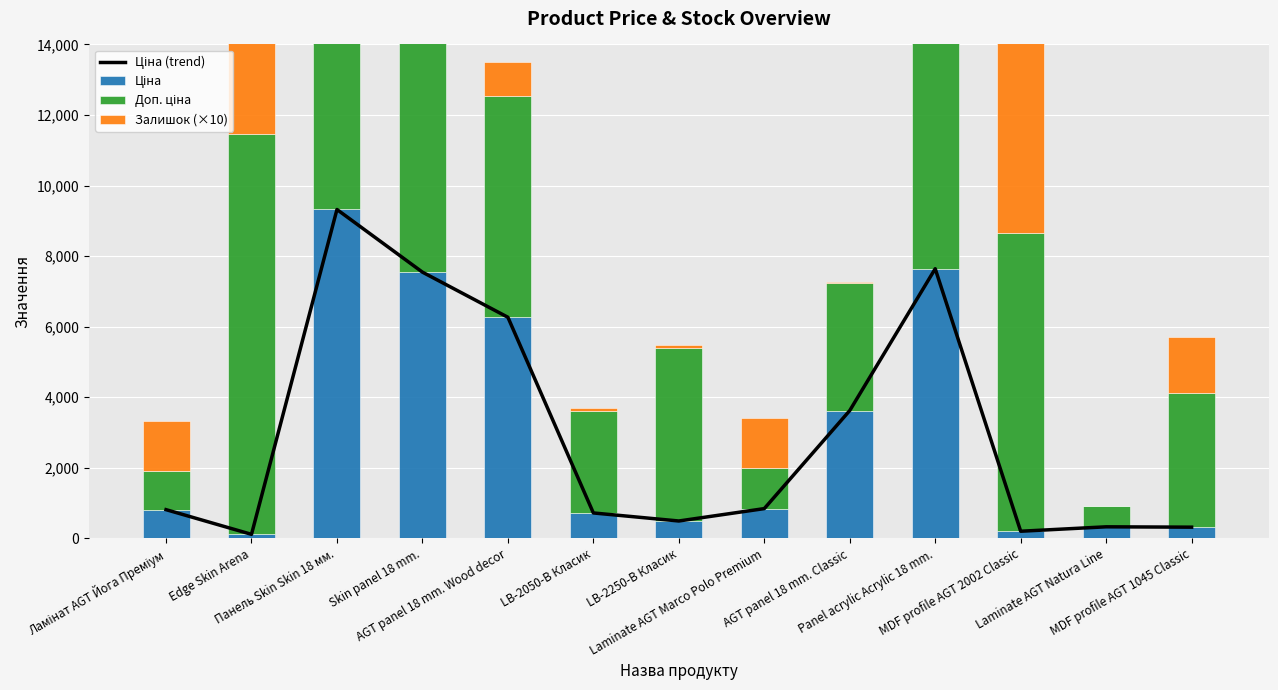

Reading left to right, extract all data points from this chart.

Ціна (trend): Ламінат AGT Йога Преміум=813.0	Edge Skin Arena=113.3	Панель Skin Skin 18 мм.=9321.4	Skin panel 18 mm.=7545.9	AGT panel 18 mm. Wood decor=6266.7	LB-2050-В Класик=719.6	LB-2250-В Класик=491.7	Laminate AGT Marco Polo Premium=842.8	AGT panel 18 mm. Classic=3622.2	Panel acrylic Acrylic 18 mm.=7641.9	MDF profile AGT 2002 Classic=201.3	Laminate AGT Natura Line=326.6	MDF profile AGT 1045 Classic=316.6
Ціна: Ламінат AGT Йога Преміум=813.0	Edge Skin Arena=113.3	Панель Skin Skin 18 мм.=9321.4	Skin panel 18 mm.=7545.9	AGT panel 18 mm. Wood decor=6266.7	LB-2050-В Класик=719.6	LB-2250-В Класик=491.7	Laminate AGT Marco Polo Premium=842.8	AGT panel 18 mm. Classic=3622.2	Panel acrylic Acrylic 18 mm.=7641.9	MDF profile AGT 2002 Classic=201.3	Laminate AGT Natura Line=326.6	MDF profile AGT 1045 Classic=316.6
Доп. ціна: Ламінат AGT Йога Преміум=1101.8	Edge Skin Arena=11334.0	Панель Skin Skin 18 мм.=9321.4	Skin panel 18 mm.=7545.9	AGT panel 18 mm. Wood decor=6266.7	LB-2050-В Класик=2878.5	LB-2250-В Класик=4917.4	Laminate AGT Marco Polo Premium=1142.1	AGT panel 18 mm. Classic=3622.2	Panel acrylic Acrylic 18 mm.=7641.9	MDF profile AGT 2002 Classic=8456.7	Laminate AGT Natura Line=599.0	MDF profile AGT 1045 Classic=3799.6
Залишок (×10): Ламінат AGT Йога Преміум=1400.0	Edge Skin Arena=2600.0	Панель Skin Skin 18 мм.=160.0	Skin panel 18 mm.=190.0	AGT panel 18 mm. Wood decor=960.0	LB-2050-В Класик=90.0	LB-2250-В Класик=80.0	Laminate AGT Marco Polo Premium=1440.0	AGT panel 18 mm. Classic=20.0	Panel acrylic Acrylic 18 mm.=110.0	MDF profile AGT 2002 Classic=5710.0	Laminate AGT Natura Line=0.0	MDF profile AGT 1045 Classic=1580.0